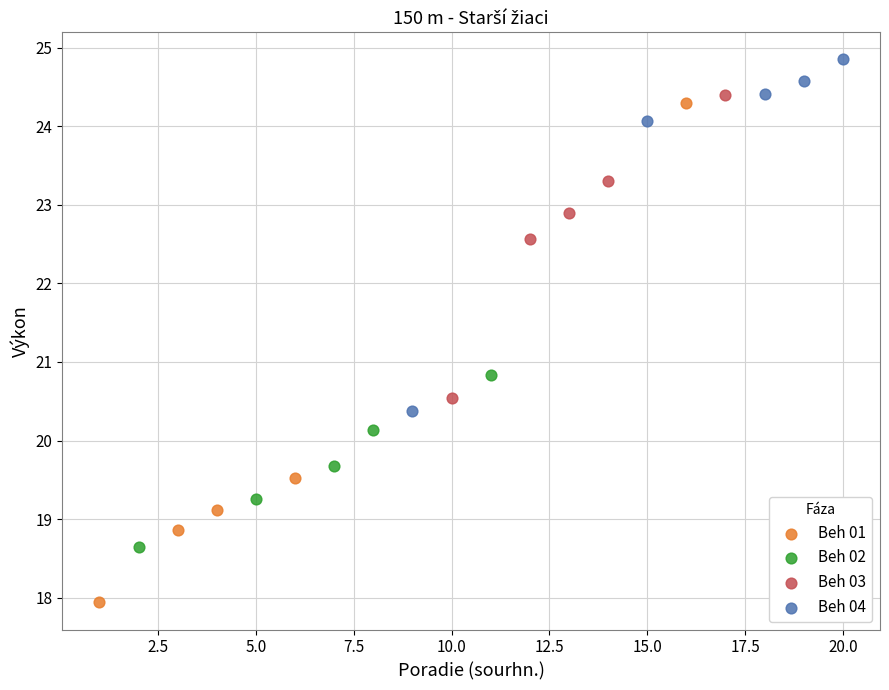

Which series has the largest Y range (max minus min)?

Beh 01